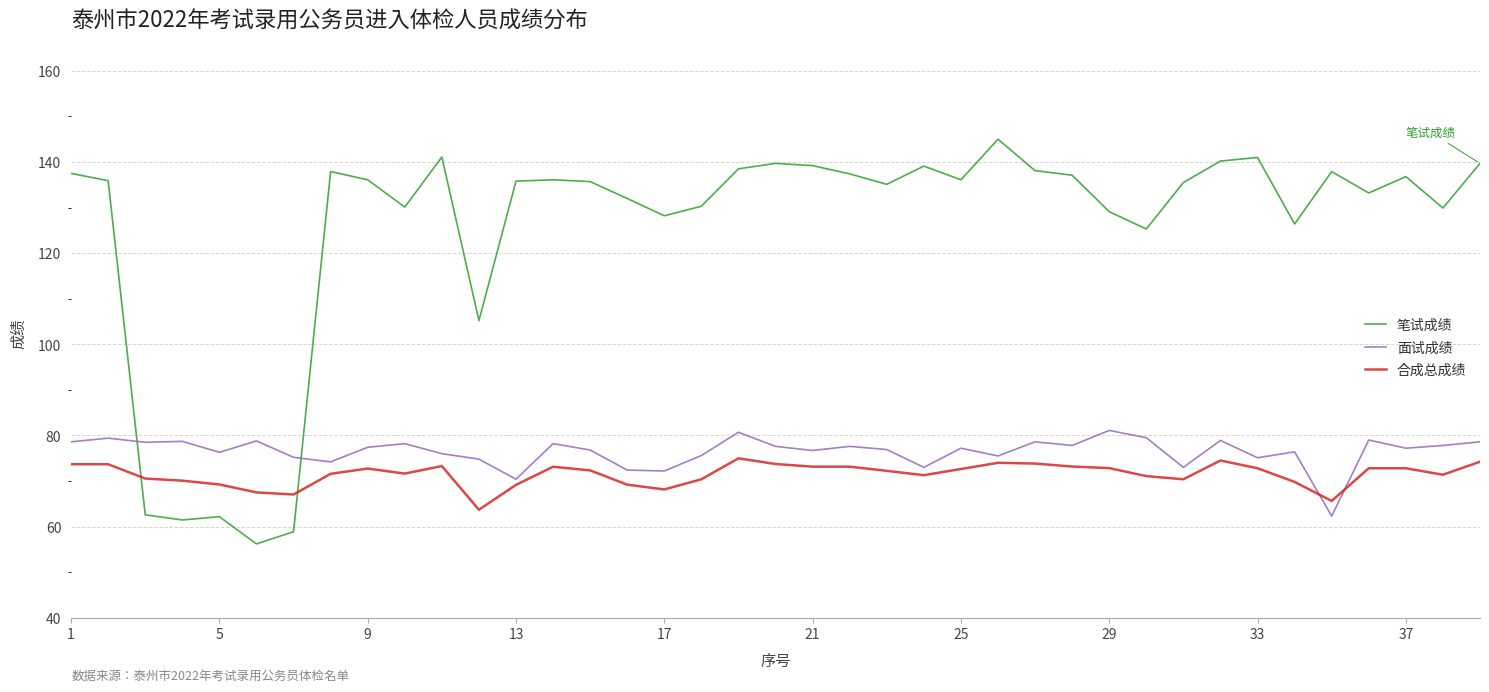

Rank the series by their maximum value, from lowest to highest.

合成总成绩, 面试成绩, 笔试成绩